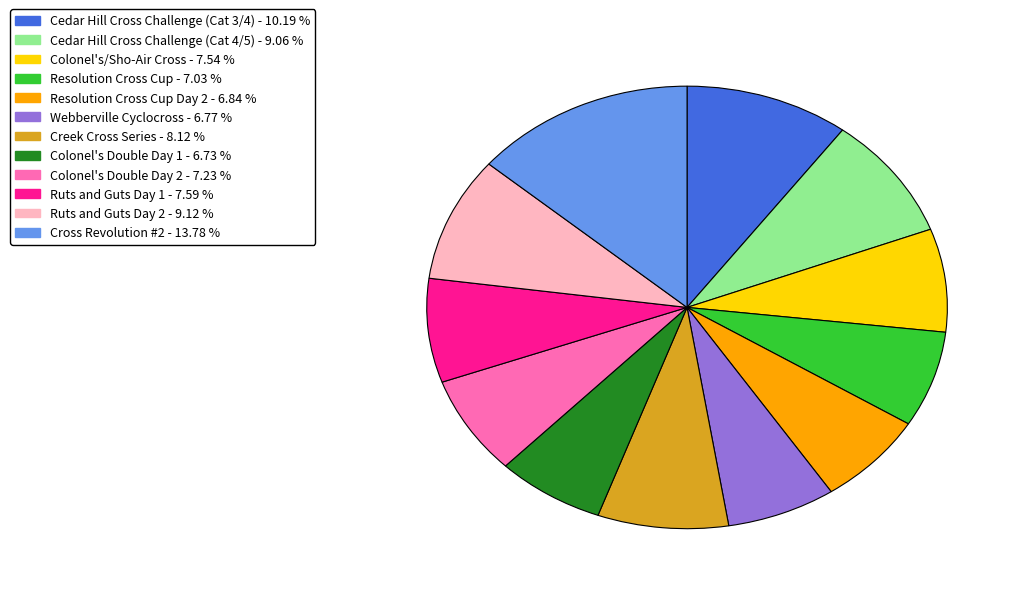

Is there a majority slice in this chart?

No